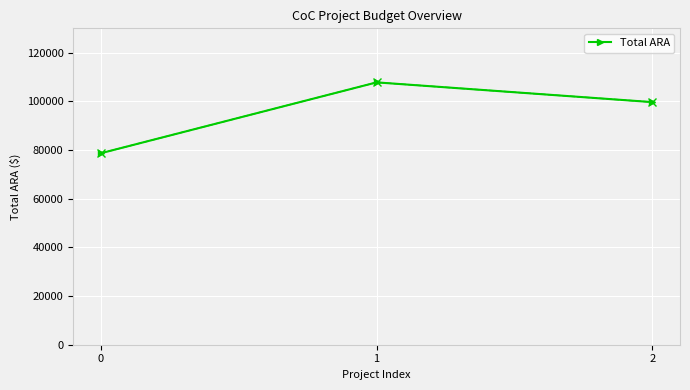

Reading left to right, transcribe all the data shown in this chart.

0=78676	1=107795	2=99680